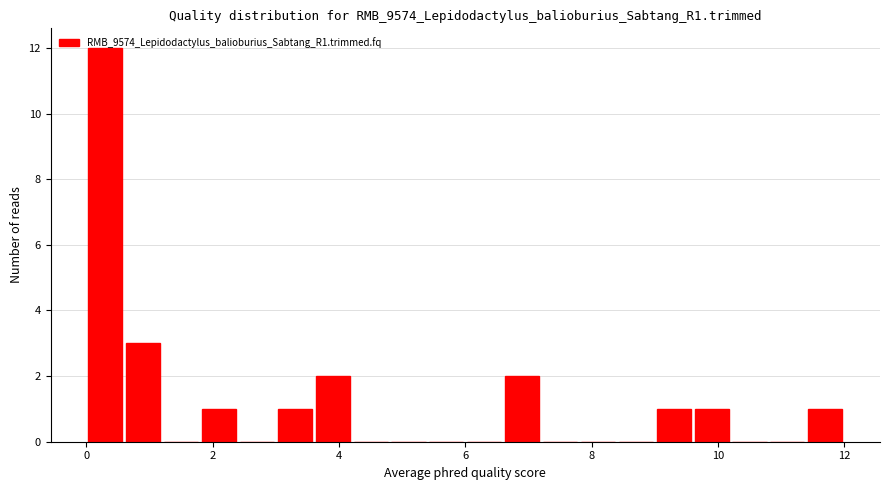

Read against the x-axis, roughly where is the centre of the tallest bar?

0.4